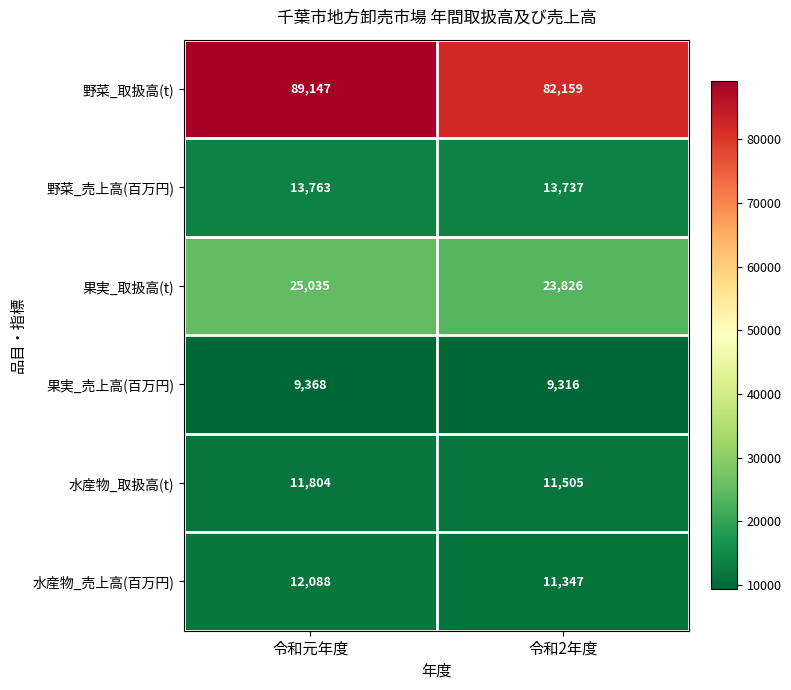

What is the difference between the maximum and minimum values in the 果実_売上高(百万円) series?

52